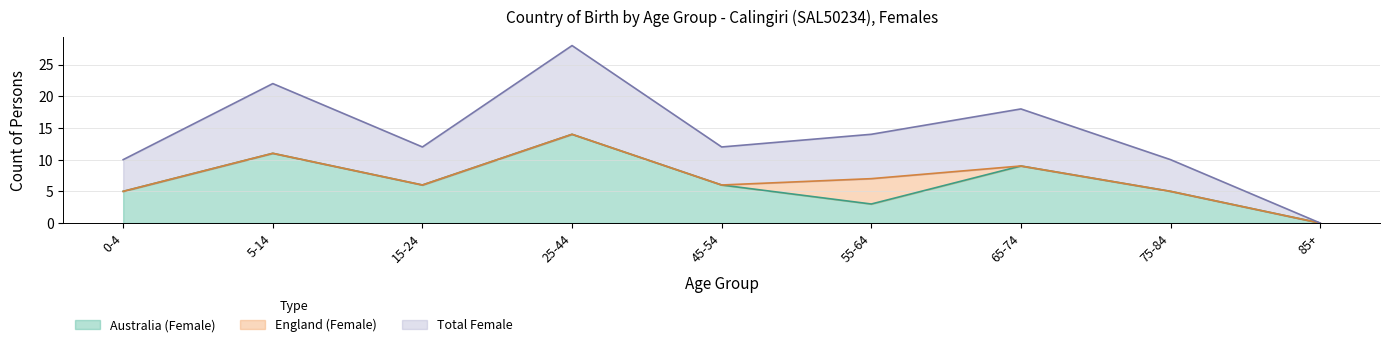

What is the average value of the Total Female series?

7